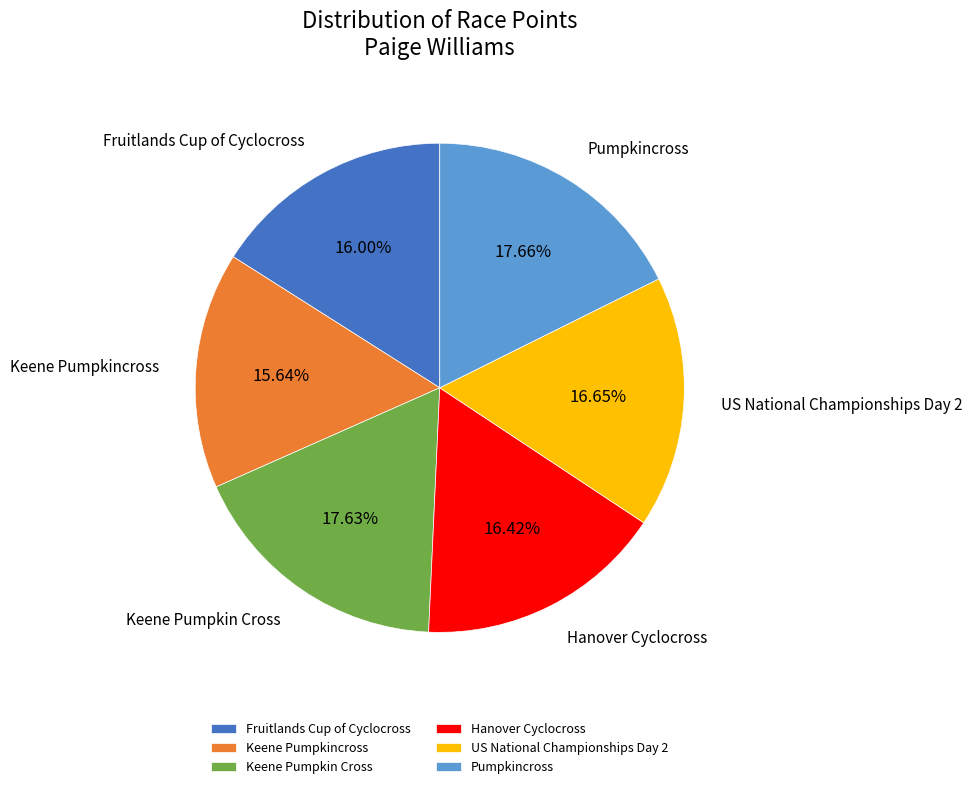

The Pumpkincross slice represents 18% of the pie. True or false?

True